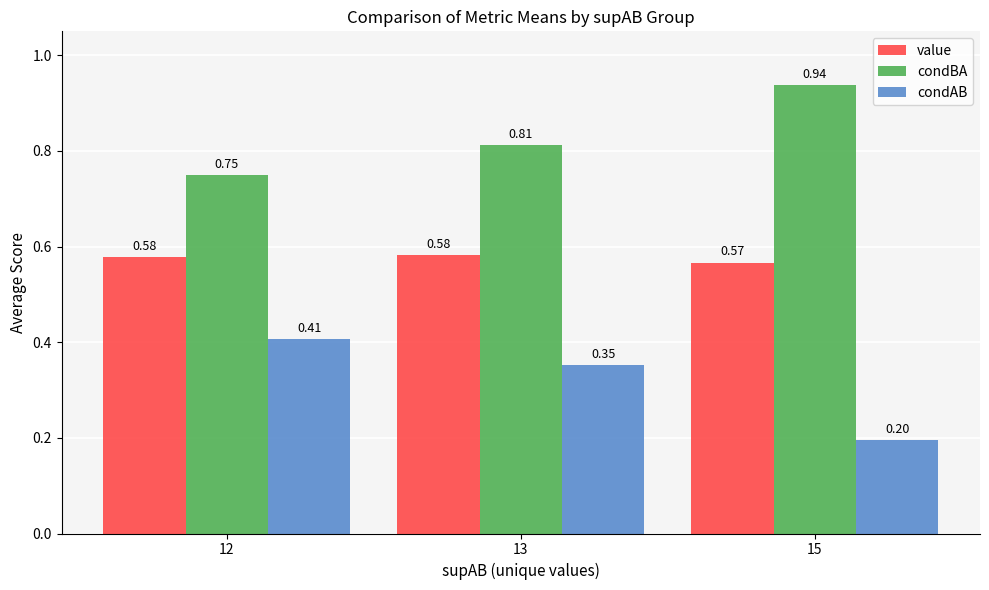

Which series has the largest total across all categories?

condBA